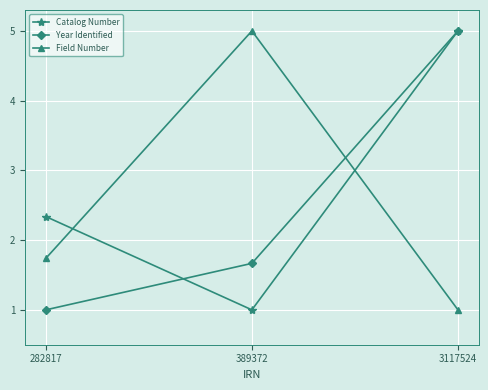

How many lines are shown in the chart?

3